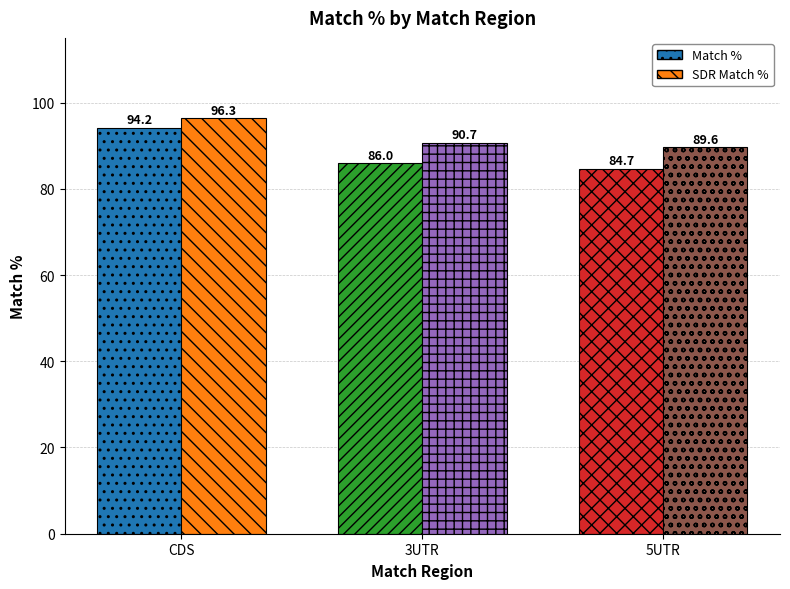

Which series has the largest total across all categories?

SDR Match %